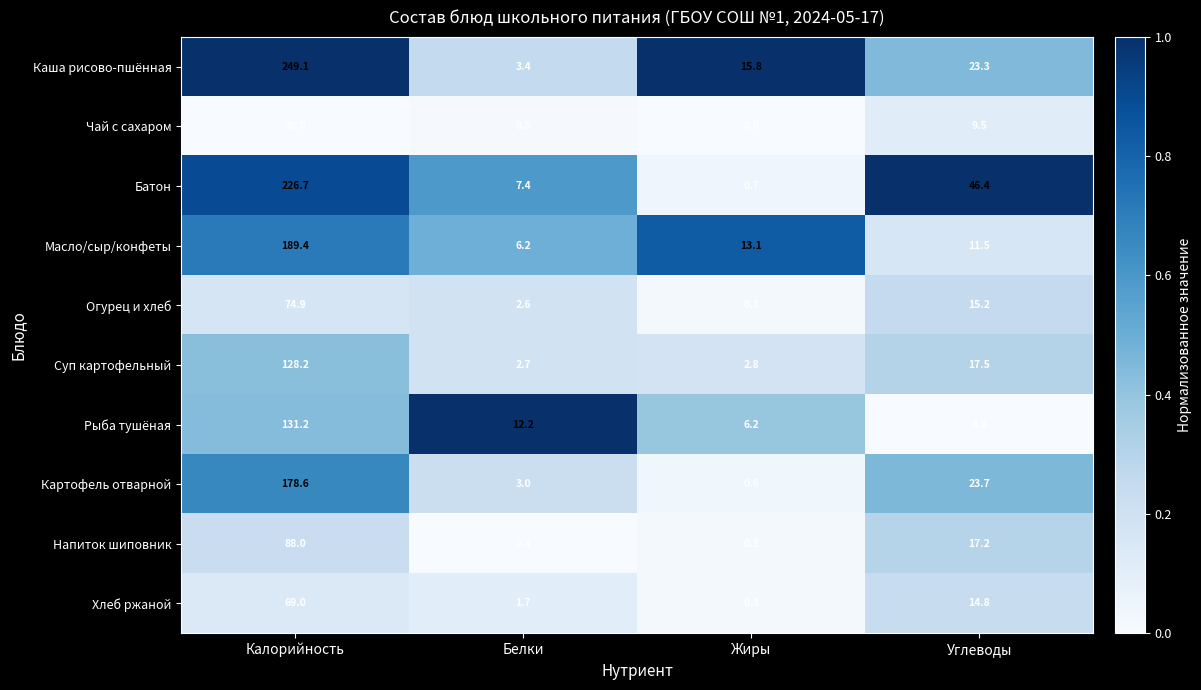

At which category is the sum across all series the highest?

Калорийность